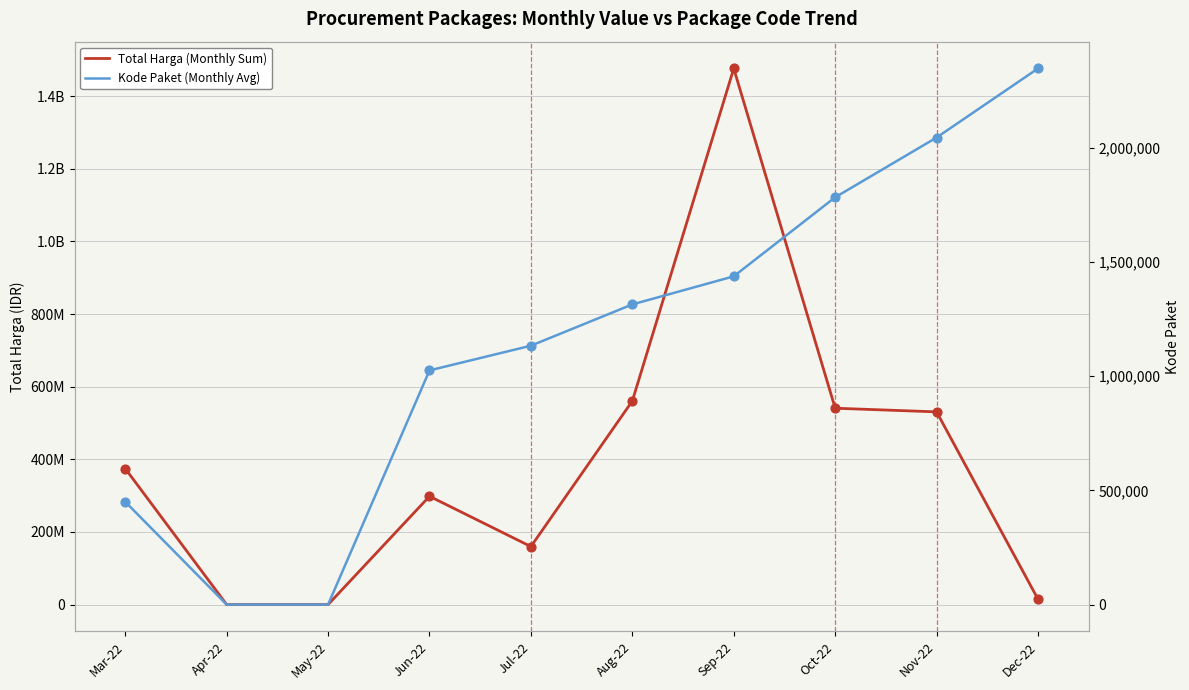

At how many categories does at least one series exceed 1237222905?

1